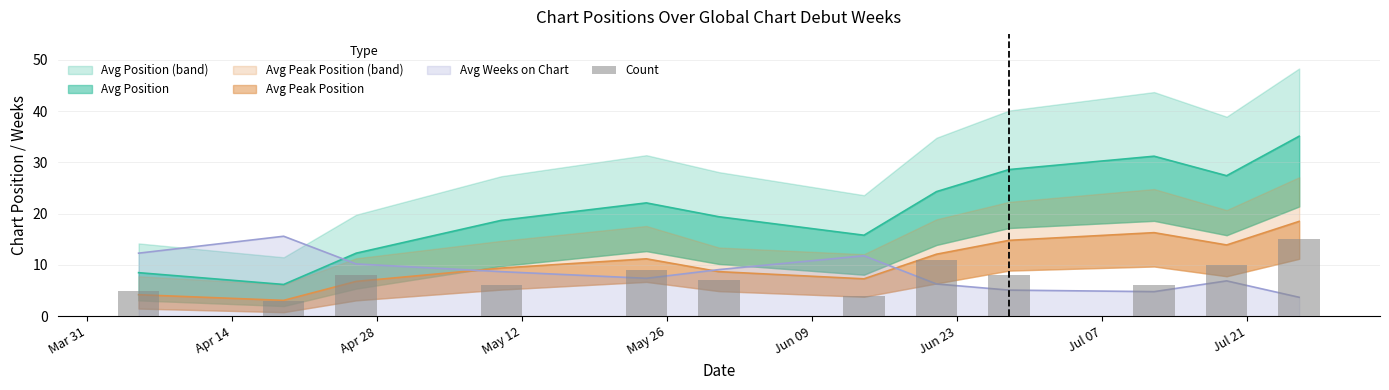

Where is Avg Position nearest to the value 20?

2020-05-31